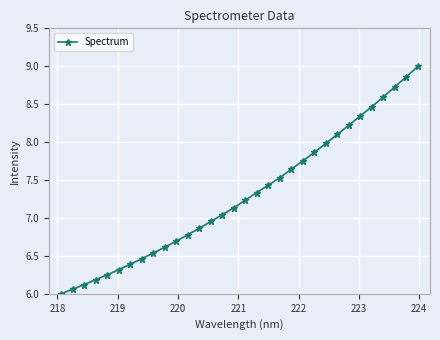

What is the difference between the maximum and minimum values?

3.0